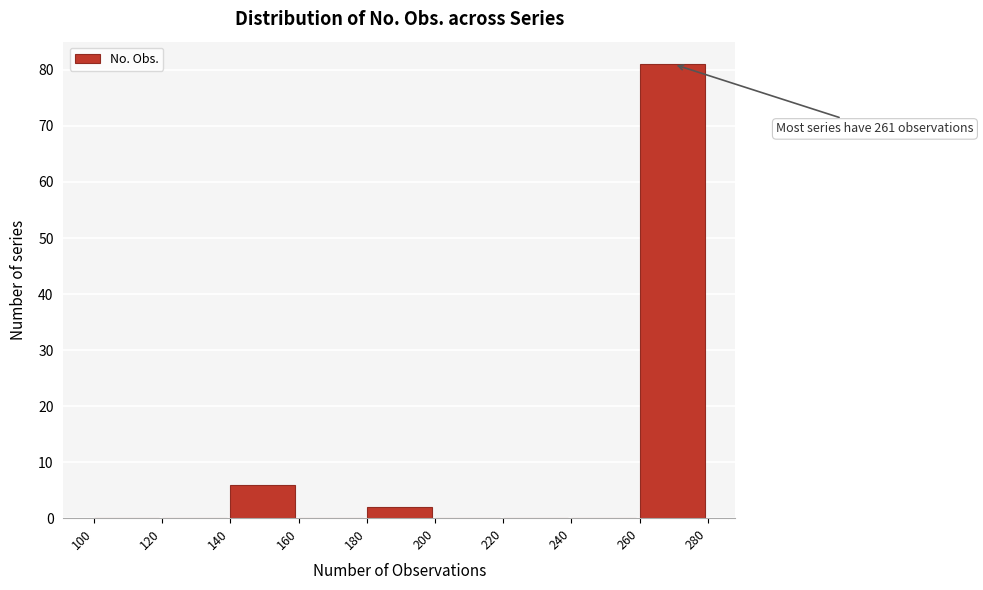

Which range on the x-axis has the tallest bar?

260 to 280